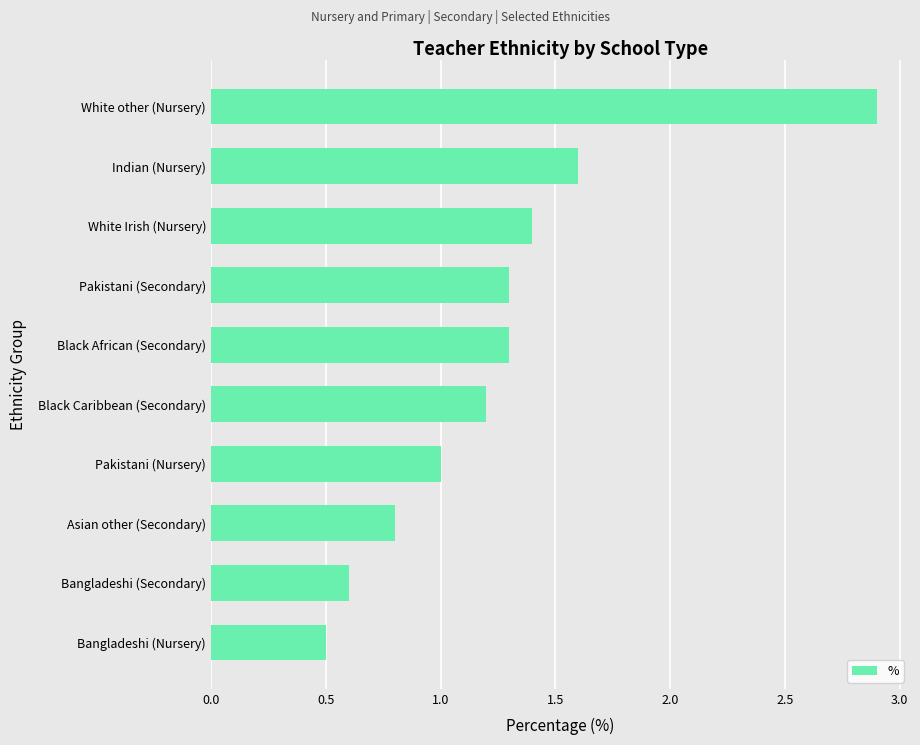

What is the label of the 3rd bar from the bottom?

Asian other (Secondary)